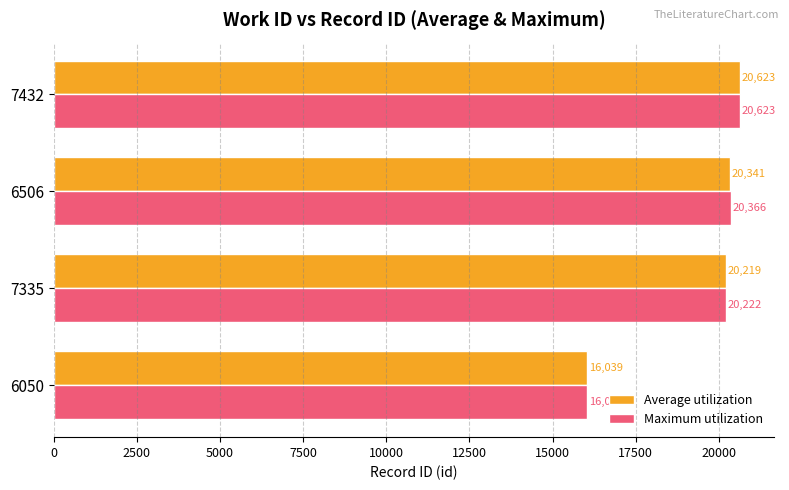

Rank the categories by Maximum utilization value from highest to lowest.

7432, 6506, 7335, 6050